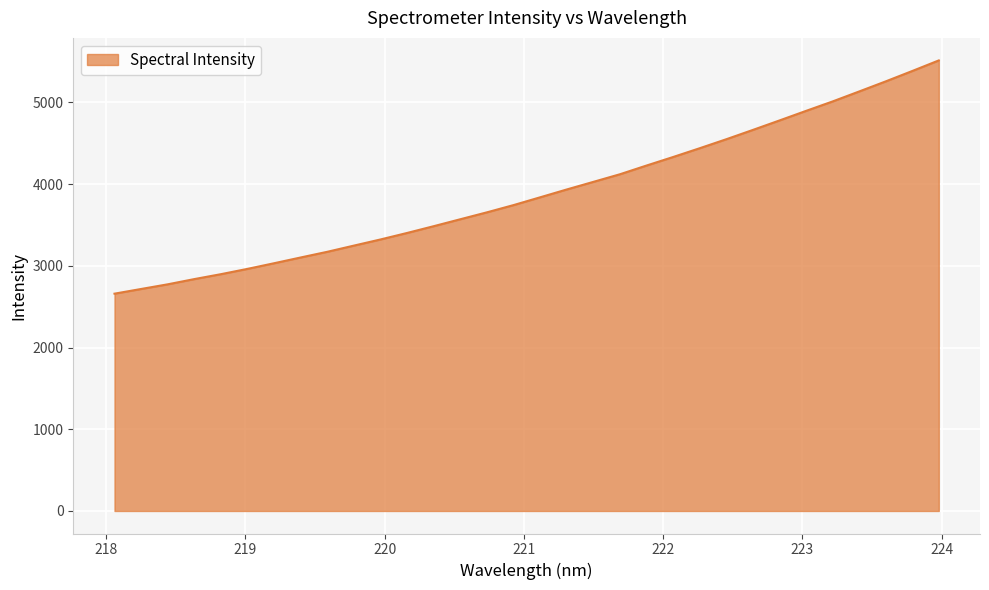

What is the minimum value shown in the chart?

2659.7